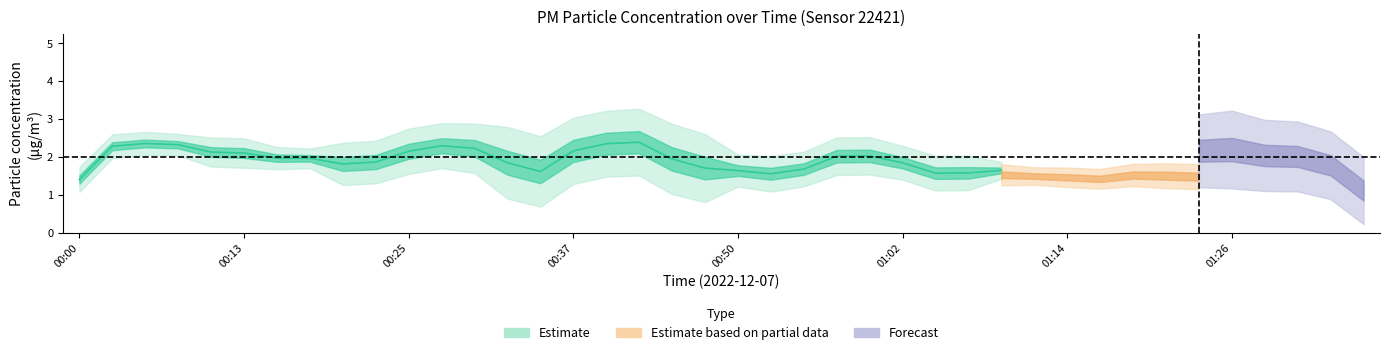

List the labels in order of P1 value, largest first.

00:40, 00:28, 01:29, 00:05, 01:21, 01:24, 00:59, 00:42, 00:08, 00:03, 00:15, 00:30, 00:10, 00:13, 00:00, 00:20, 01:31, 00:47, 00:57, 01:36, 01:14, 00:25, 01:09, 00:23, 00:35, 01:02, 00:18, 00:54, 00:32, 01:16, 00:45, 01:07, 01:12, 00:50, 00:37, 01:19, 01:26, 00:52, 01:04, 01:34